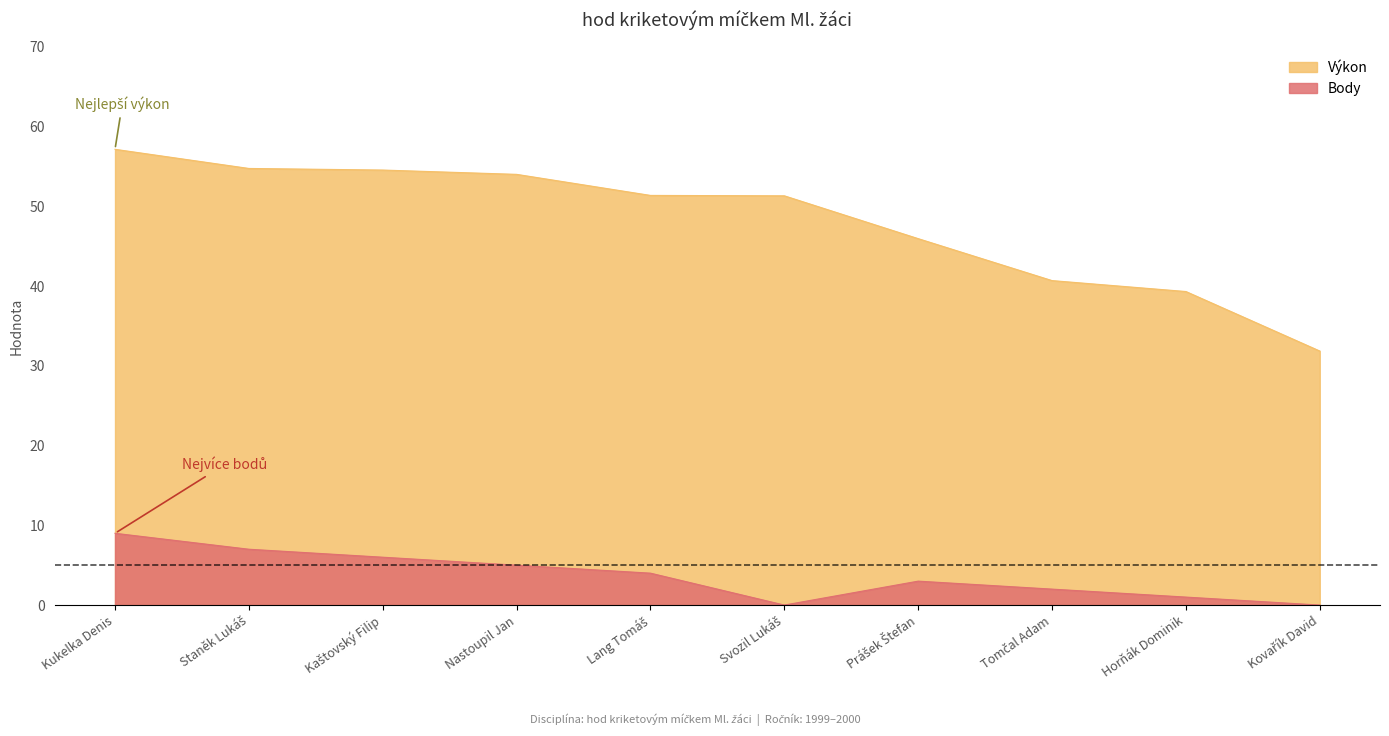

How many interior local valleys does the Body series have?

1